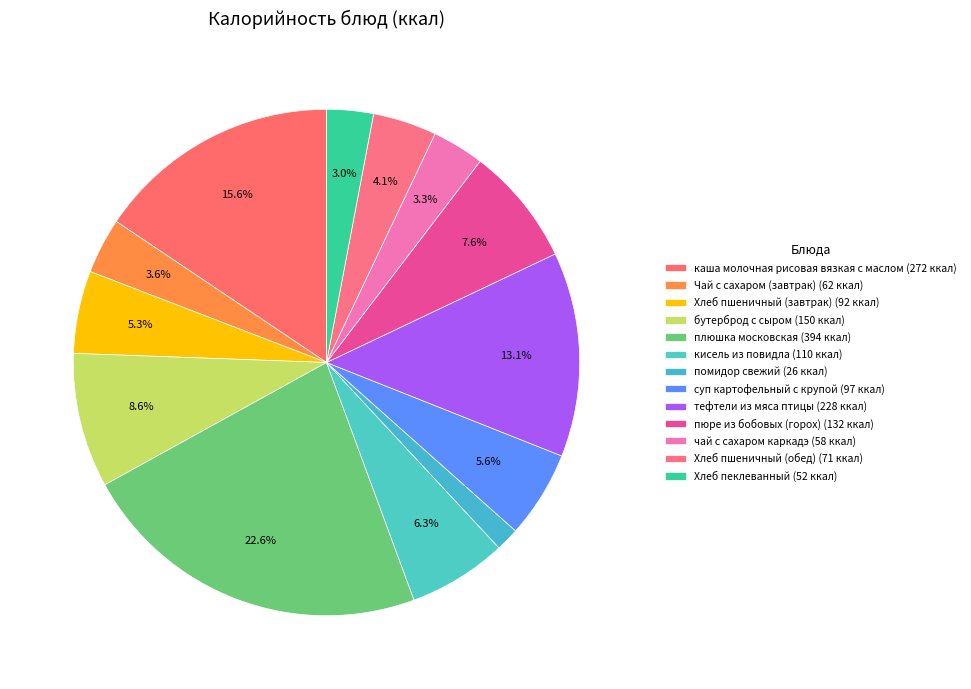

How many slices are in this pie chart?

13